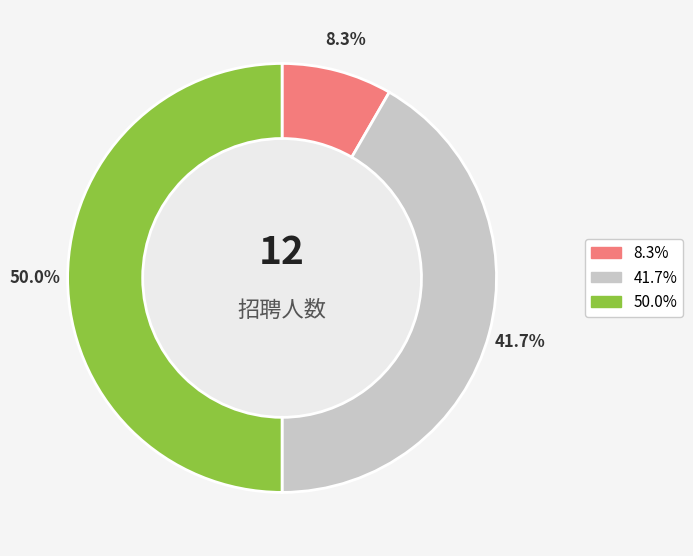

Does any single category account for the majority?

No